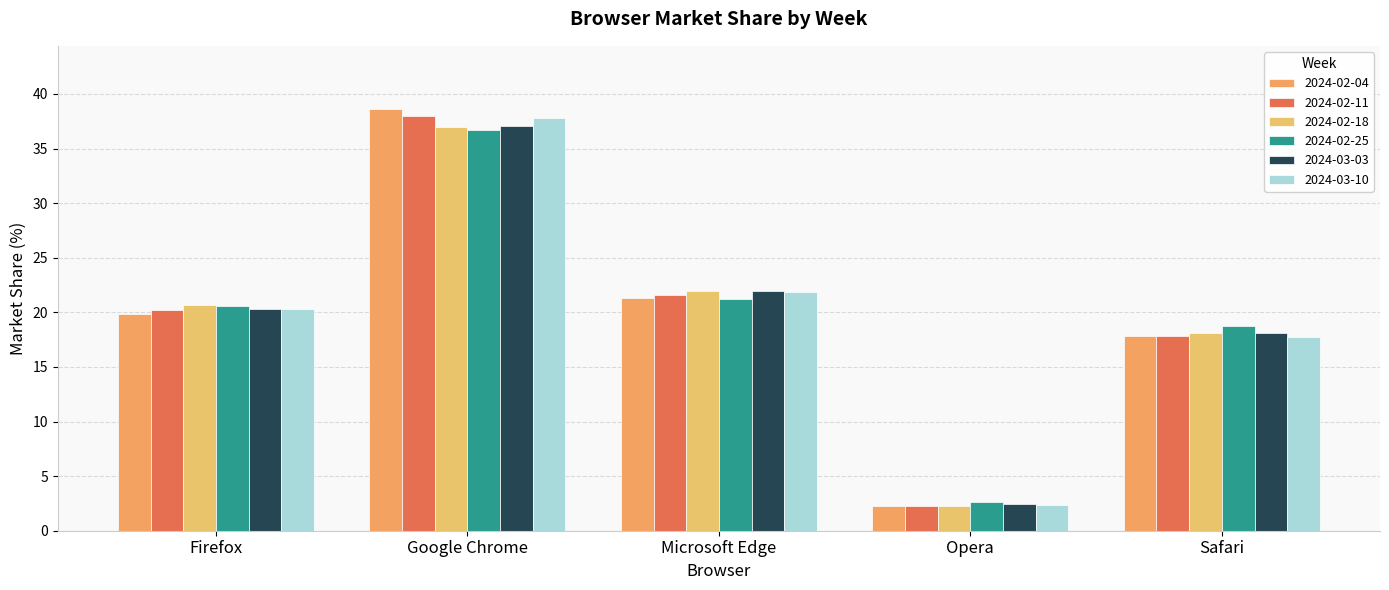

Is it true that 2024-03-03 equals 22.0 at Microsoft Edge?

True